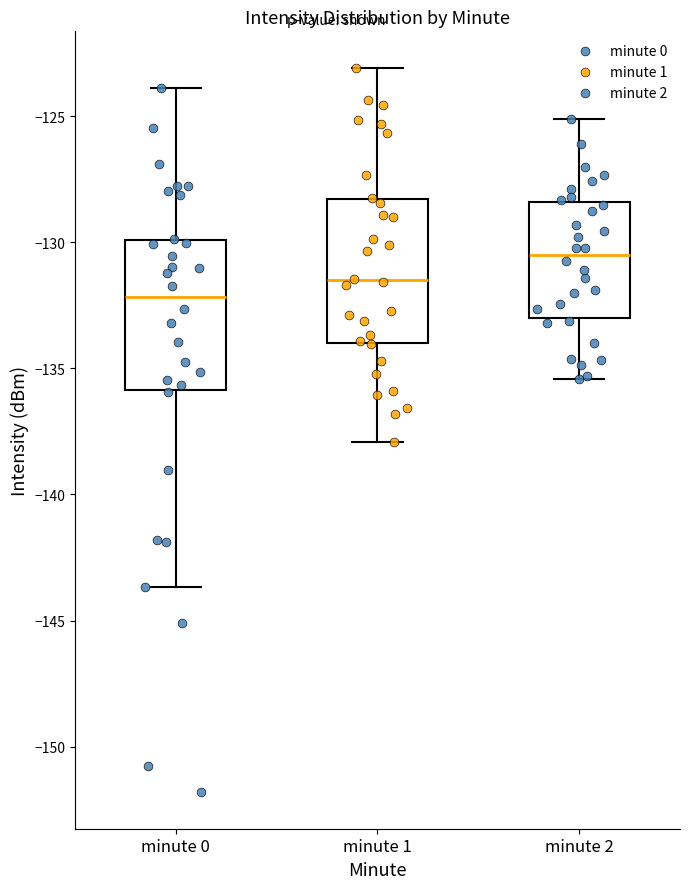

Where is the lower edge of the box for minute 1 on the y-axis? The values are not printed on the chart, so give them approximately, as read against the axis.

-134.0